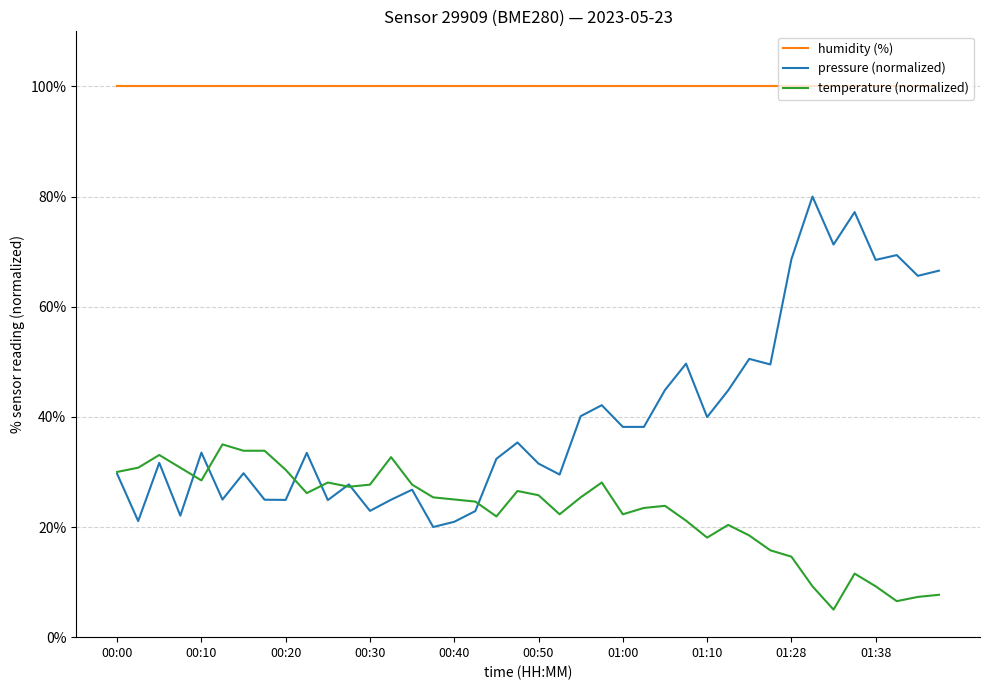

Which series has the widest spread of values?

pressure (normalized)